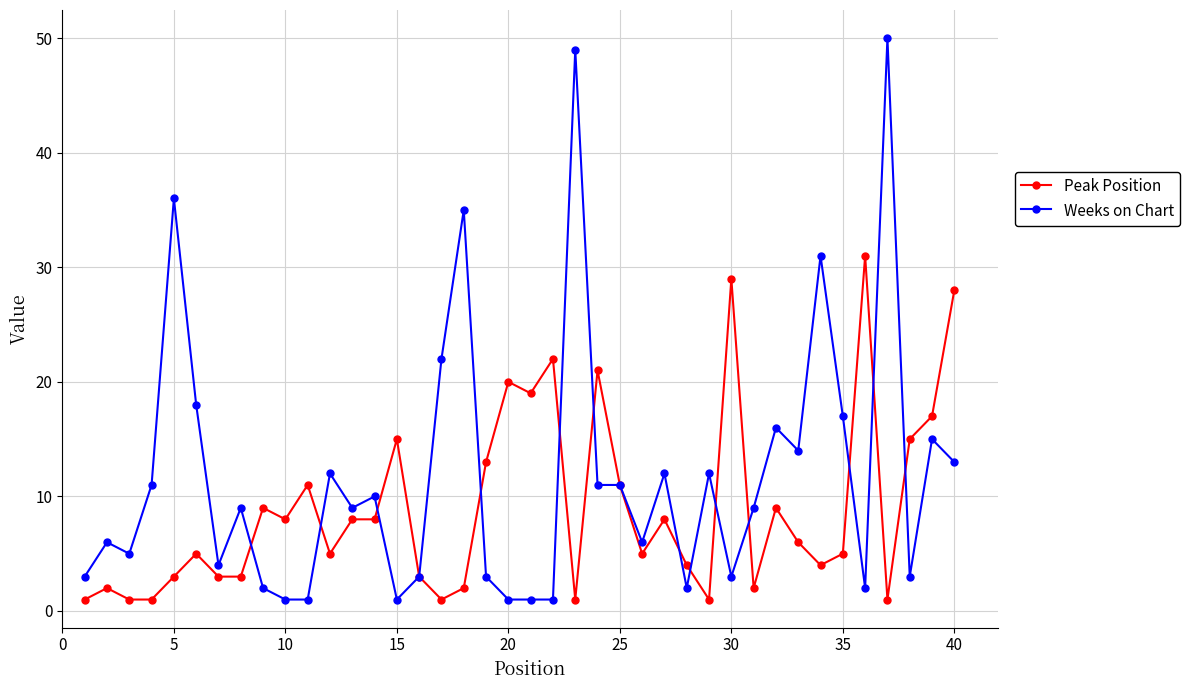

Reading left to right, extract all data points from this chart.

Peak Position: 1	2	1	1	3	5	3	3	9	8	11	5	8	8	15	3	1	2	13	20	19	22	1	21	11	5	8	4	1	29	2	9	6	4	5	31	1	15	17	28
Weeks on Chart: 3	6	5	11	36	18	4	9	2	1	1	12	9	10	1	3	22	35	3	1	1	1	49	11	11	6	12	2	12	3	9	16	14	31	17	2	50	3	15	13